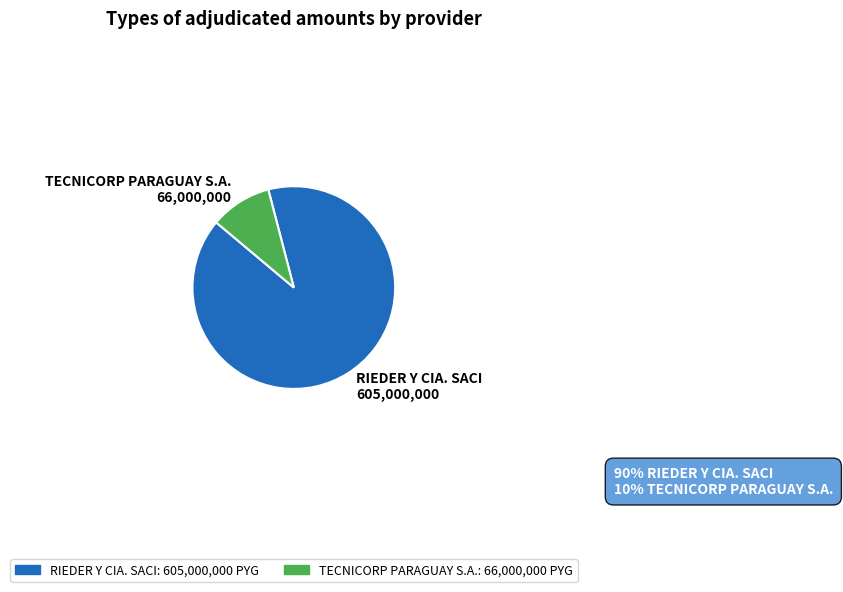

What is the smallest slice in the pie chart?

TECNICORP PARAGUAY S.A.